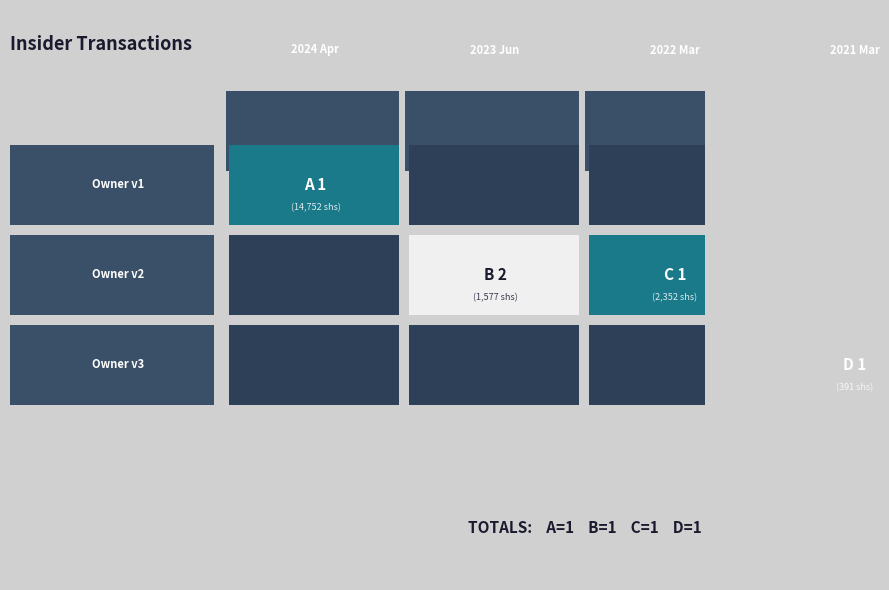

Reading left to right, list all the values displayed in this chart.

1: 1=14752	2=0	3=0	3=0
2: 1=0	2=1577	3=2352	3=0
3: 1=0	2=0	3=0	3=391